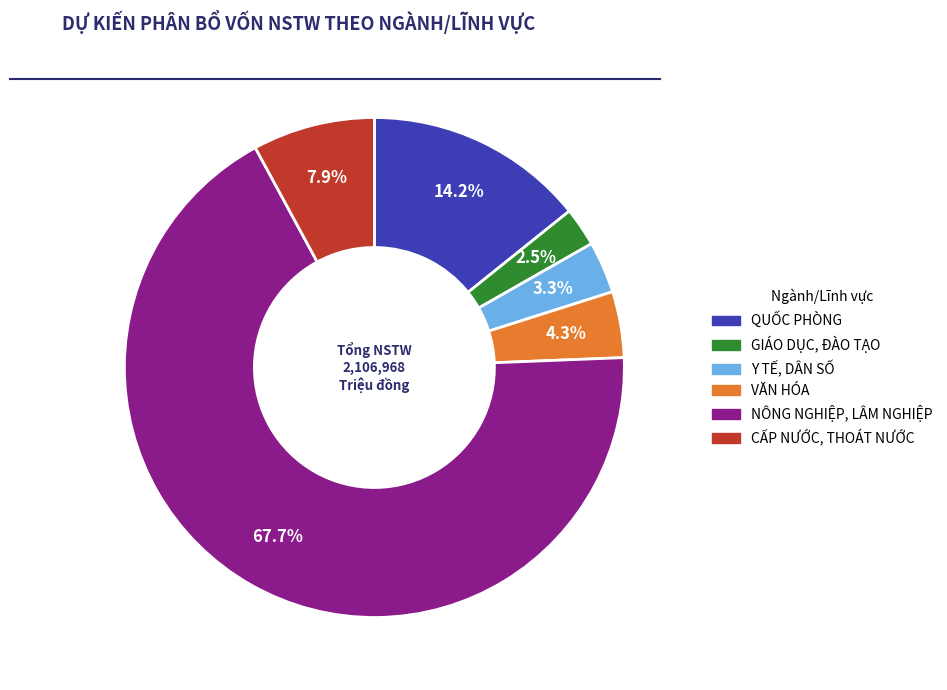

Is there a majority slice in this chart?

Yes